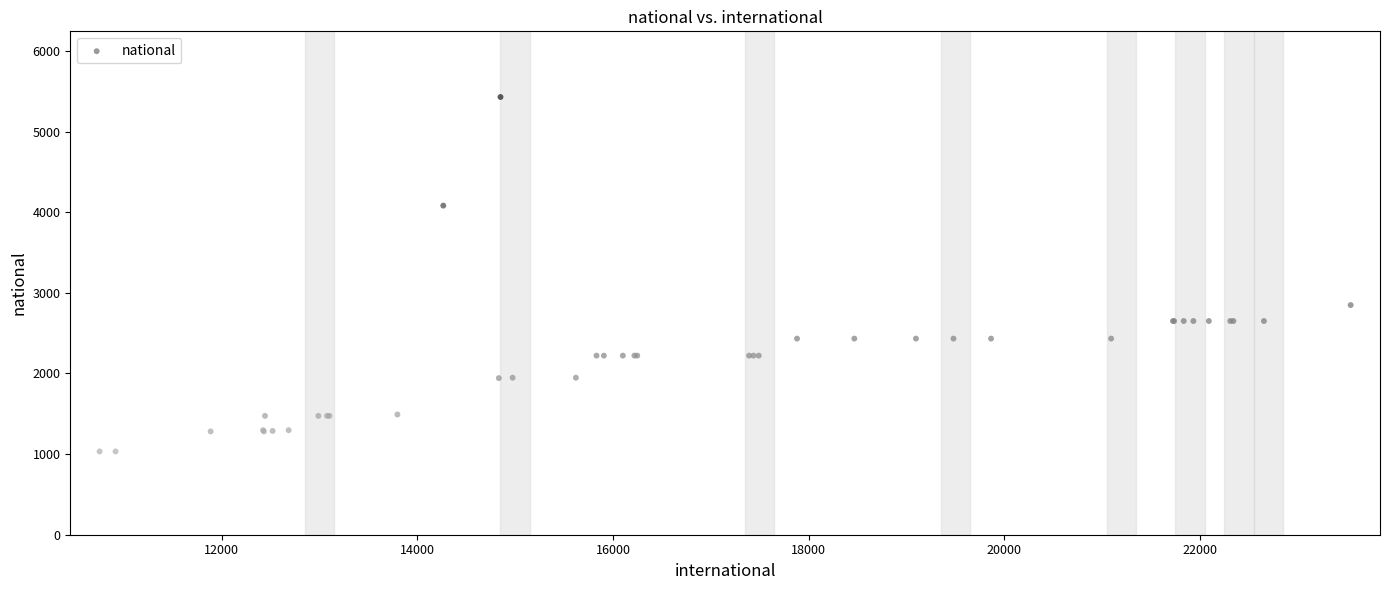

What Y value in the scatter plot is closest to 3230?

2848